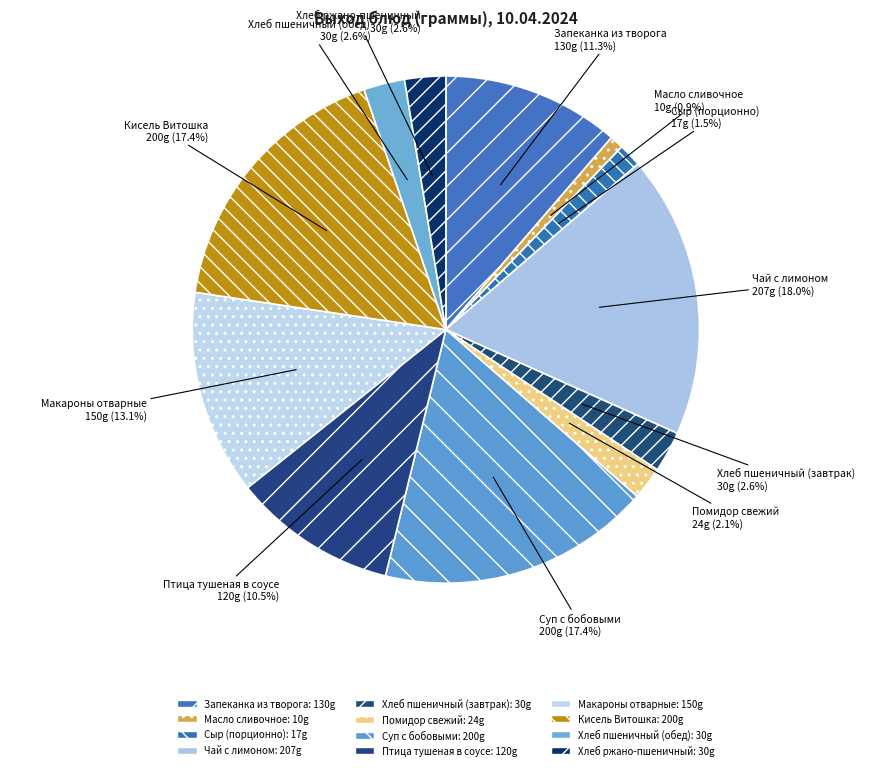

Rank the categories by value from lowest to highest.

Масло сливочное, Сыр (порционно), Помидор свежий, Хлеб пшеничный (завтрак), Хлеб пшеничный (обед), Хлеб ржано-пшеничный, Птица тушеная в соусе, Запеканка из творога, Макароны отварные, Суп с бобовыми, Кисель Витошка, Чай с лимоном